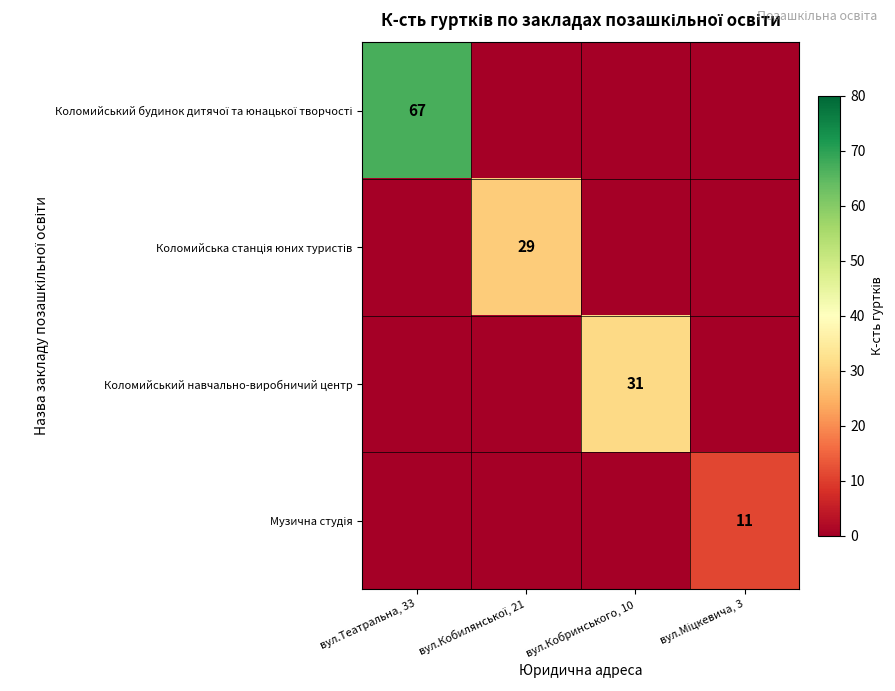

Between вул.Міцкевича, 3 and вул.Кобилянської, 21, which is larger?

вул.Міцкевича, 3